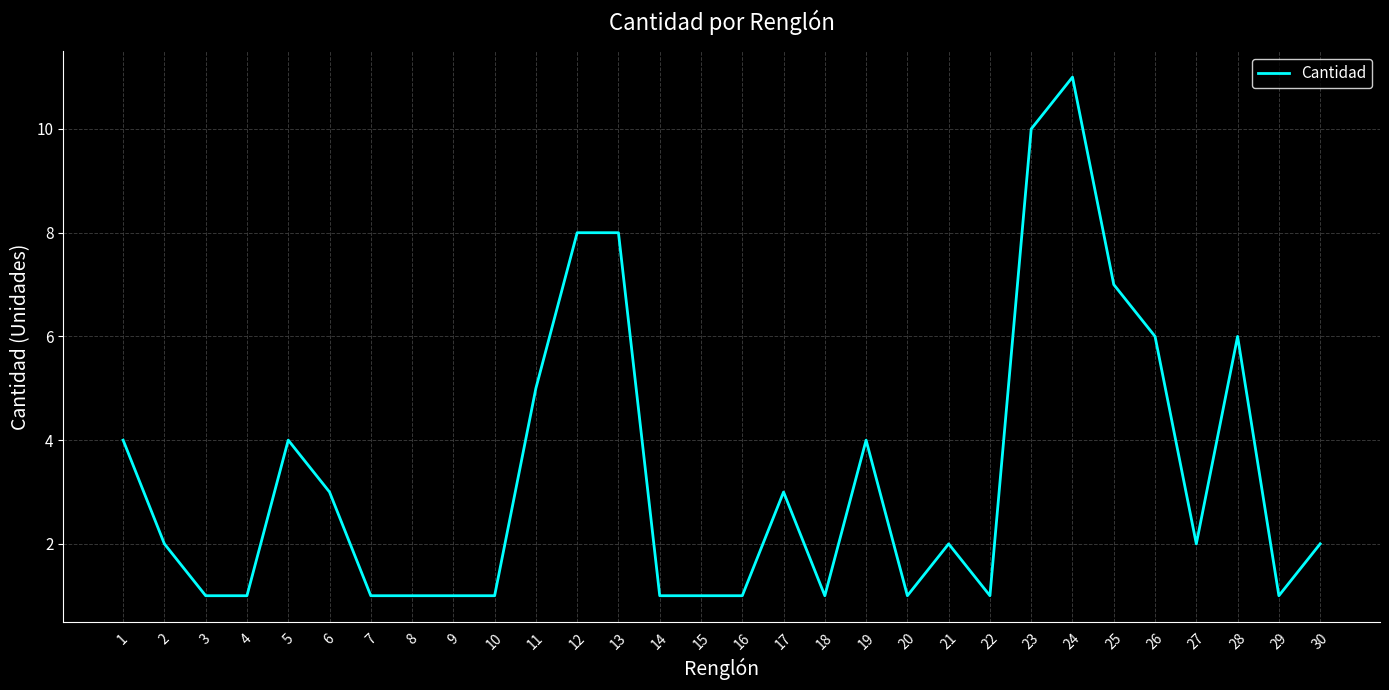

Approximately how many times larger is the value at 12 compared to 22?

8.0